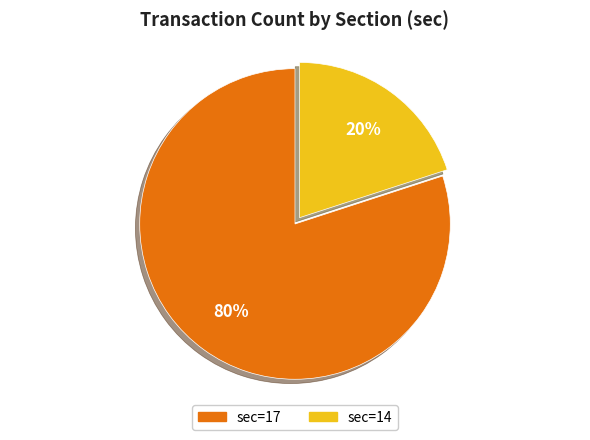

To the nearest percent, what is the average slice percentage?

50%